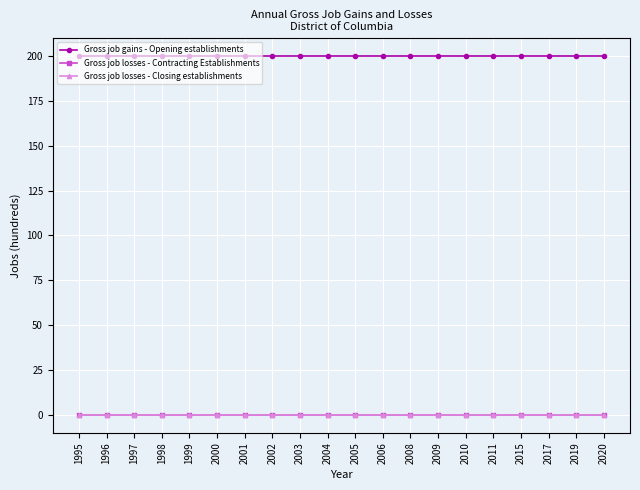

What is the total value across all series at 2003?

200